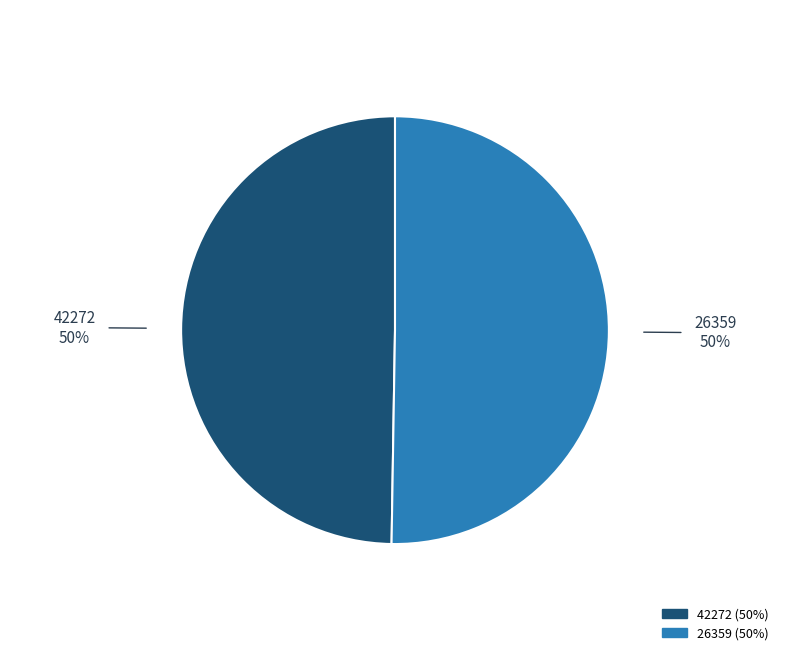

Which slice is the smallest?

42272